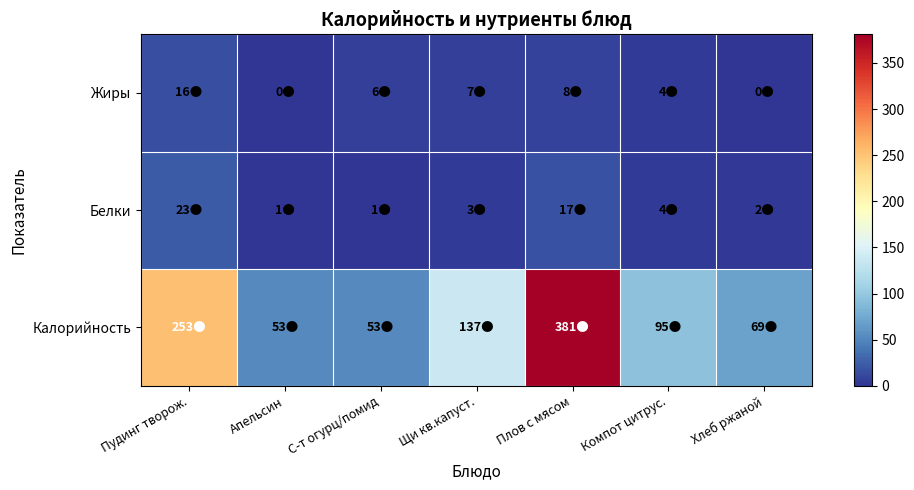

Rank the series at Пудинг творож. from highest to lowest value.

Калорийность, Белки, Жиры